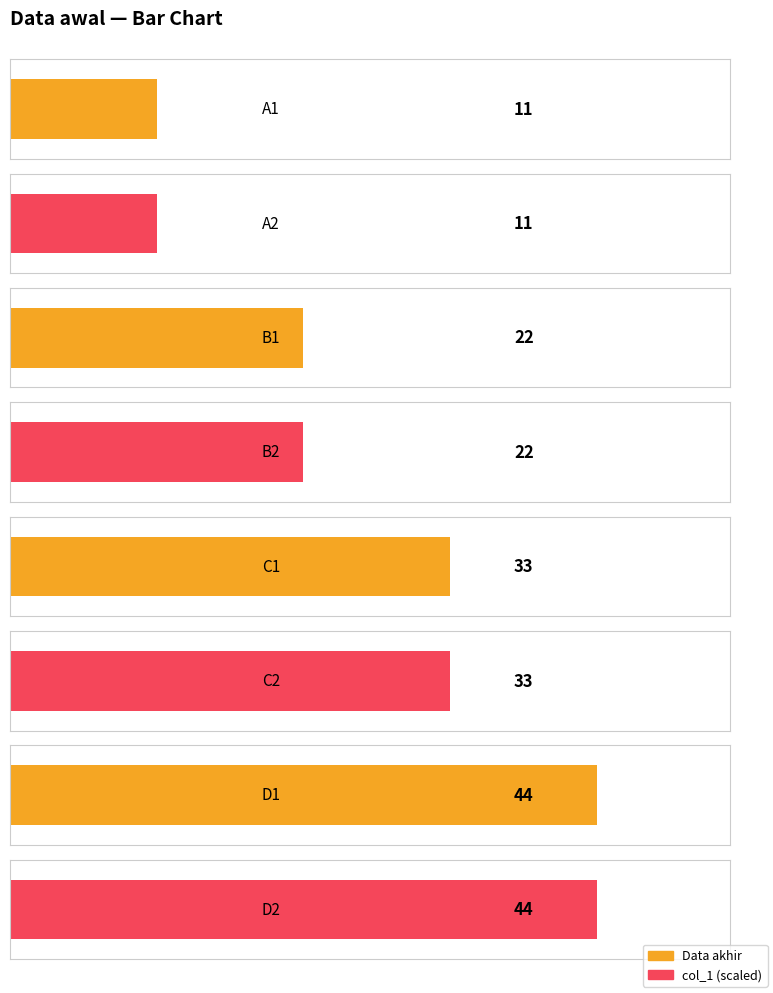

What is the greatest value displayed?

44